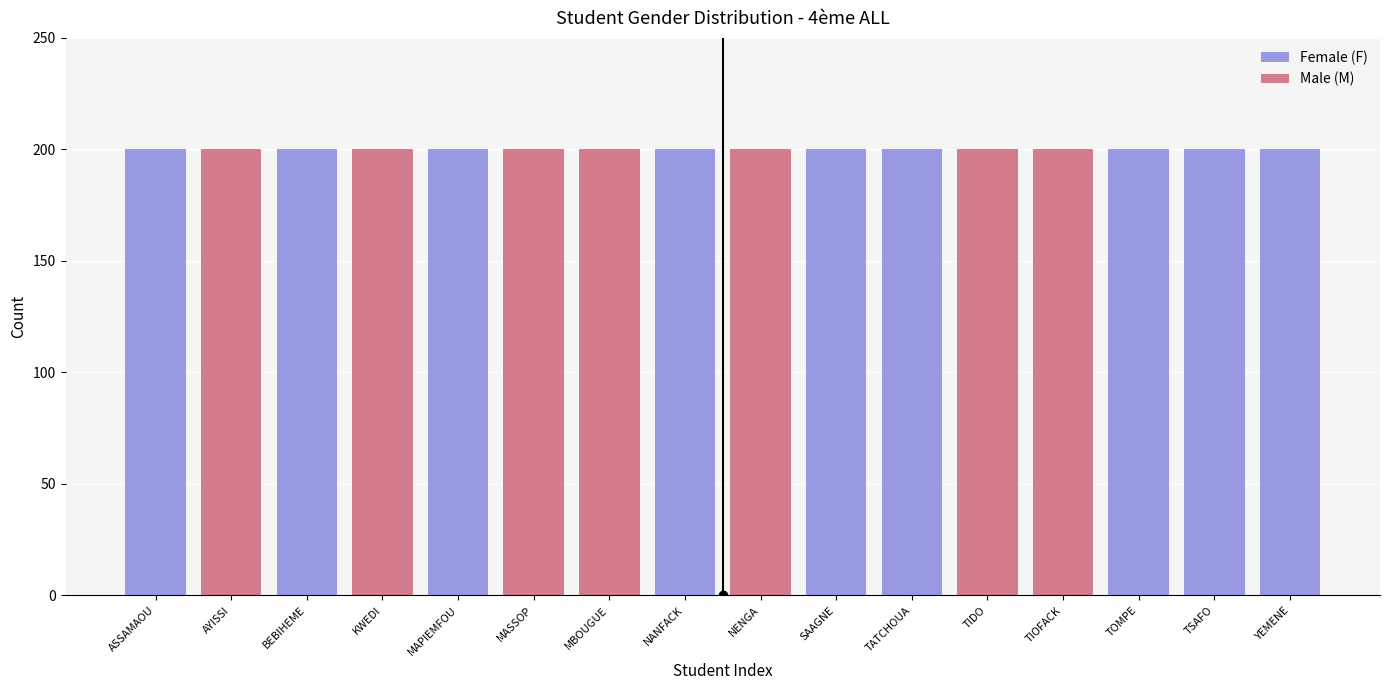

List the labels in order of Female (F) value, largest first.

ASSAMAOU, BEBIHEME, MAPIEMFOU, NANFACK, SAAGNE, TATCHOUA, TOMPE, TSAFO, YEMENE, AYISSI, KWEDI, MASSOP, MBOUGUE, NENGA, TIDO, TIOFACK